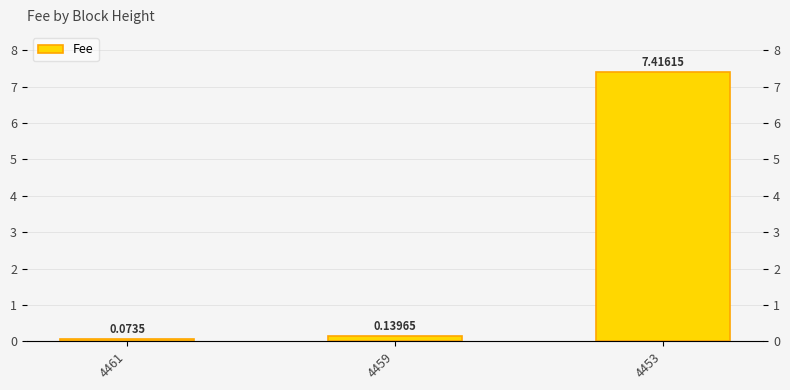

List the labels in order of value, smallest first.

4461, 4459, 4453